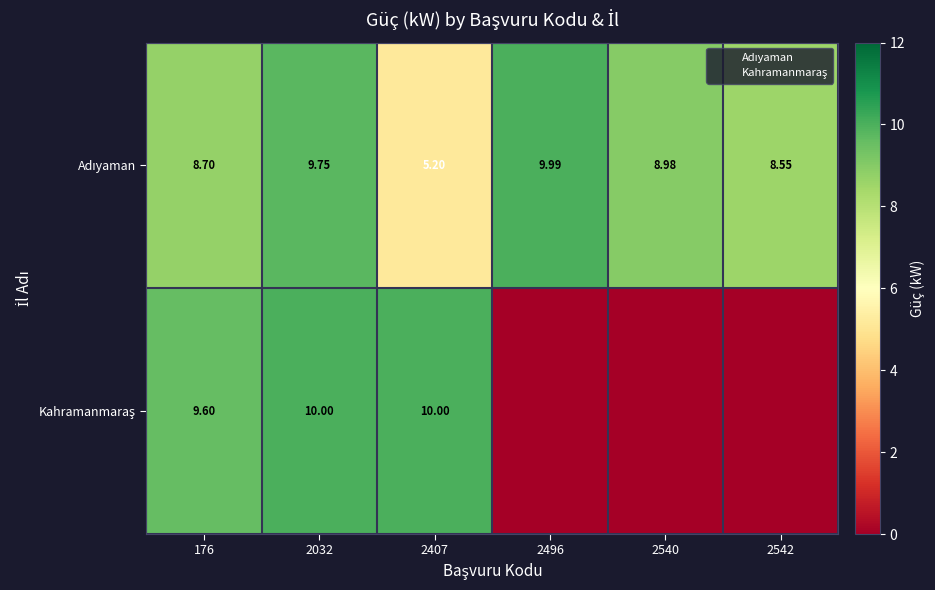

What is the difference between the maximum and minimum values in the Kahramanmaraş series?

10.0